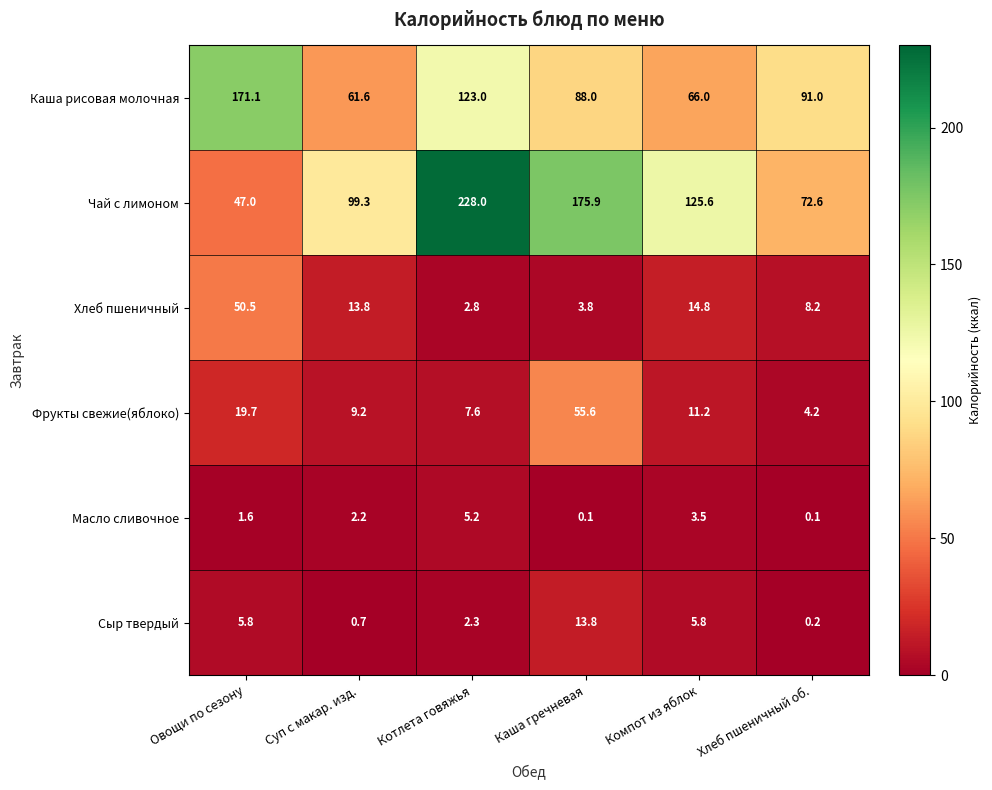

Is it true that Фрукты свежие(яблоко) equals 19.7 at Овощи по сезону?

True